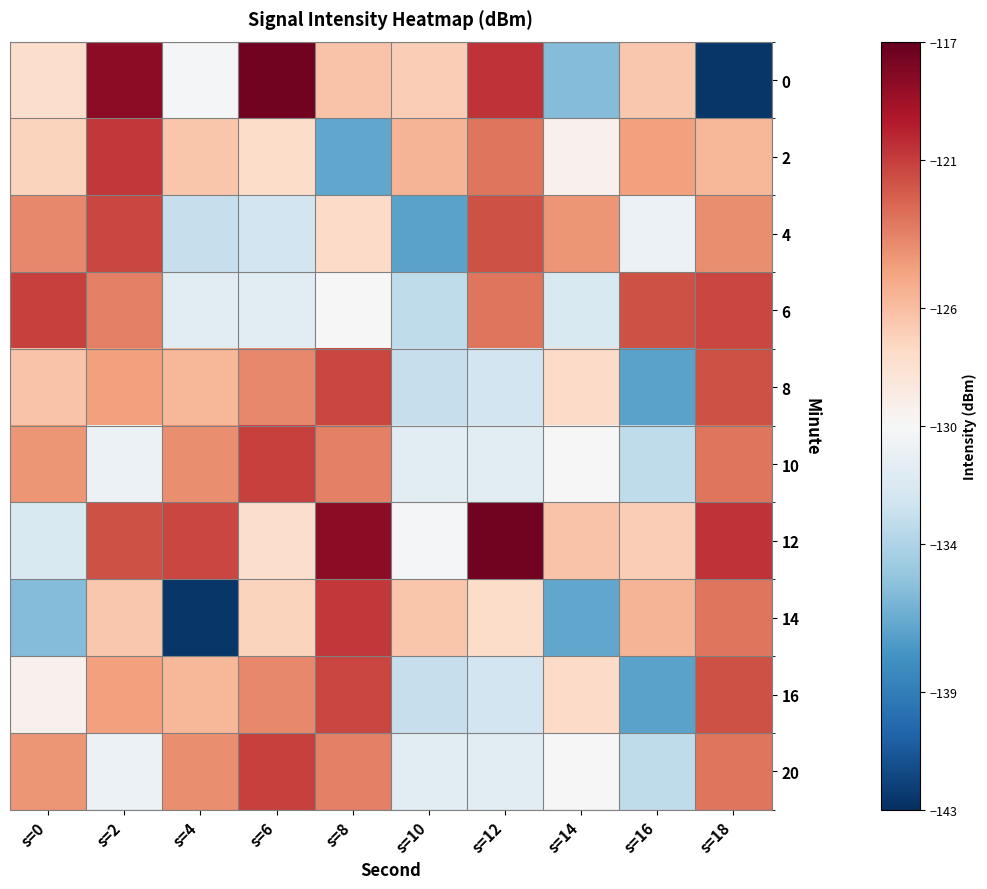

Rank the series at s=2 from highest to lowest value.

0, 2, 4, 12, 6, 8, 16, 14, 10, 20